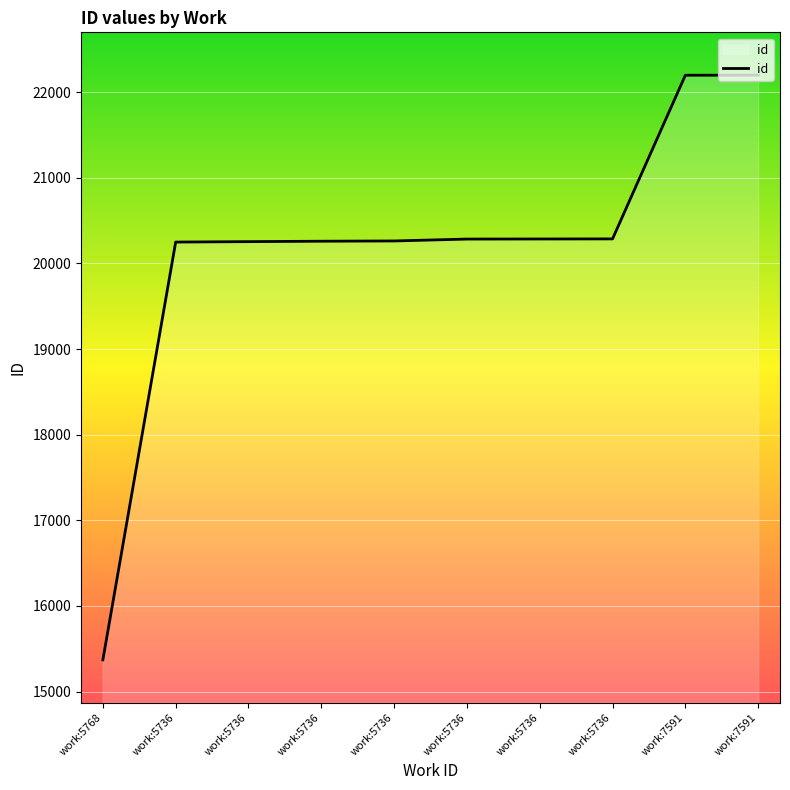

Does the chart have visible grid lines?

Yes